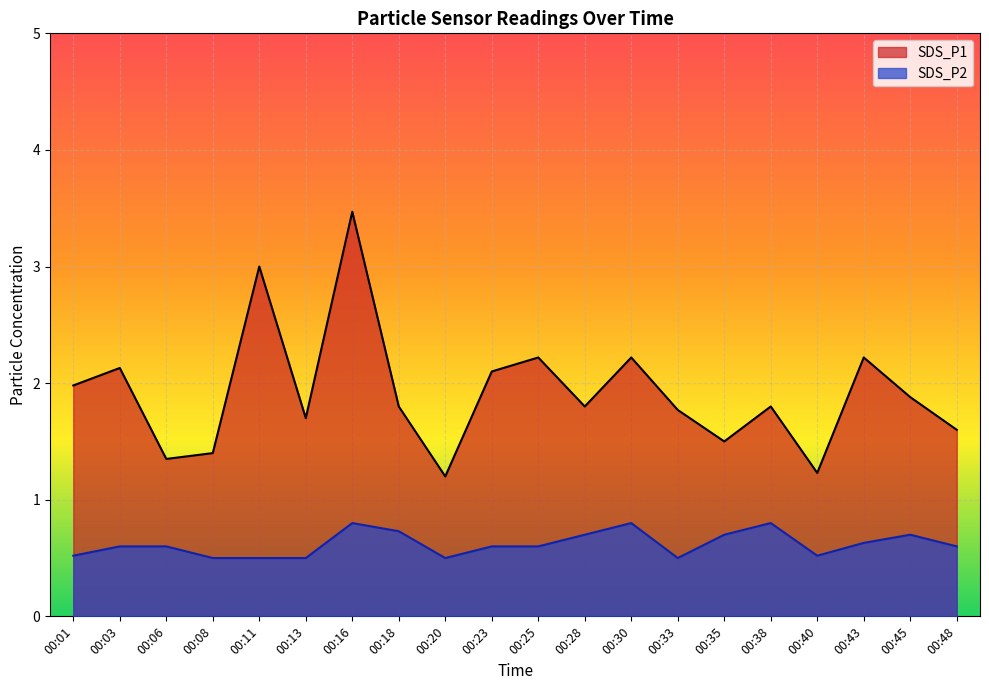

Which series has the largest range (max minus min)?

SDS_P1